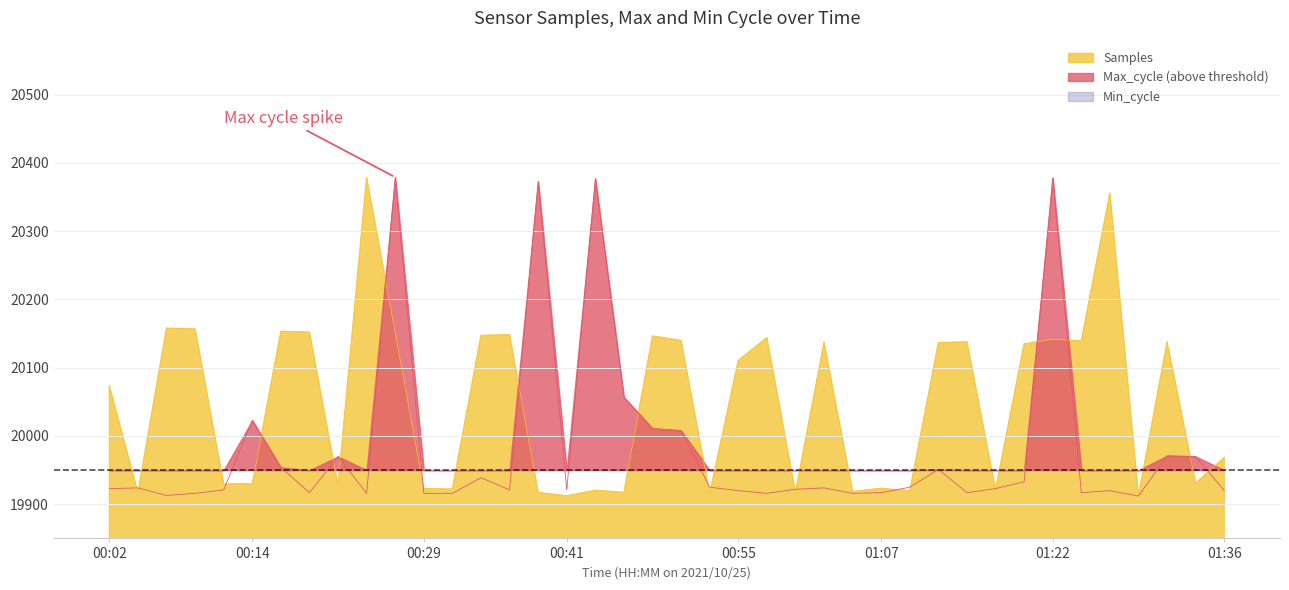

What is the sum of all Max_cycle values?

799272.0